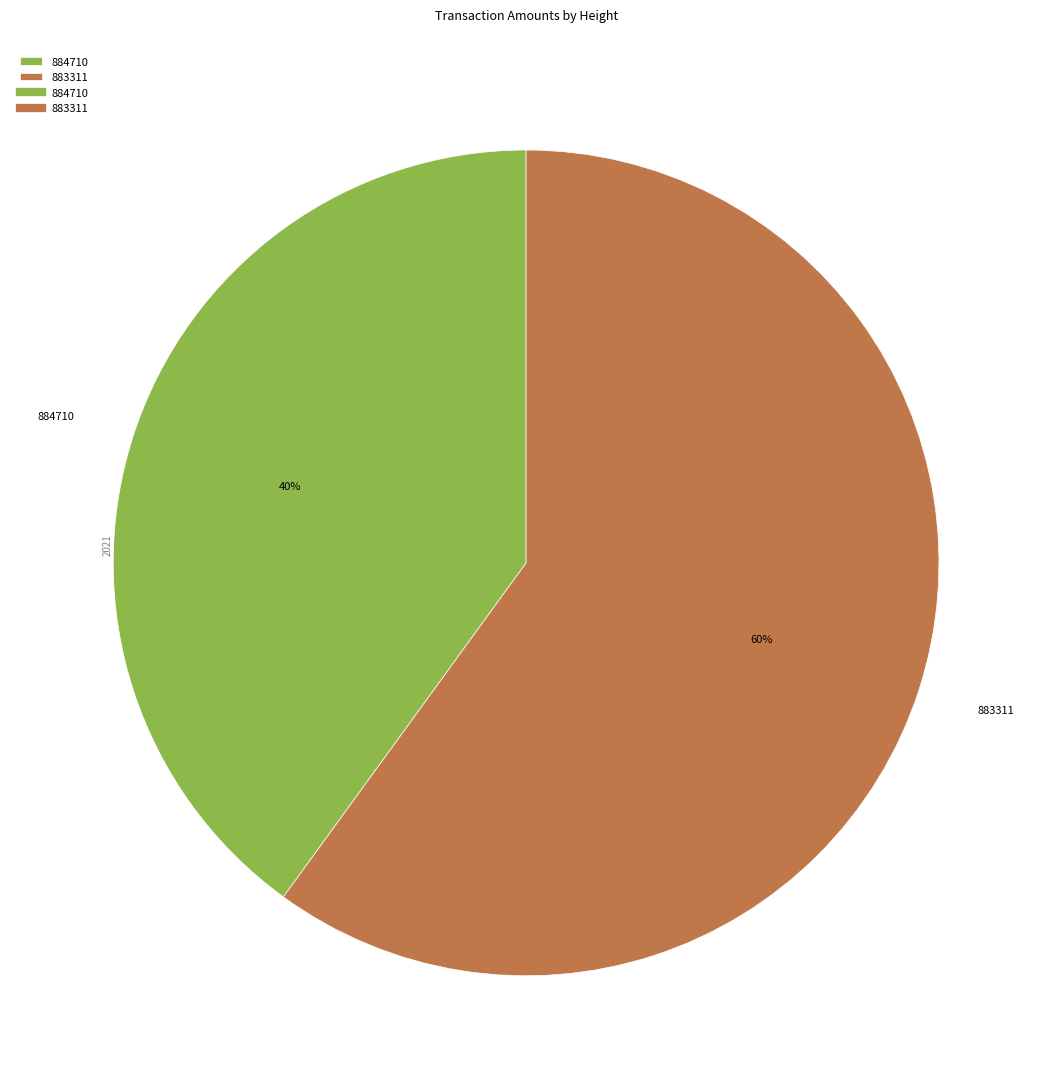

Which slice represents more than half of the pie?

883311